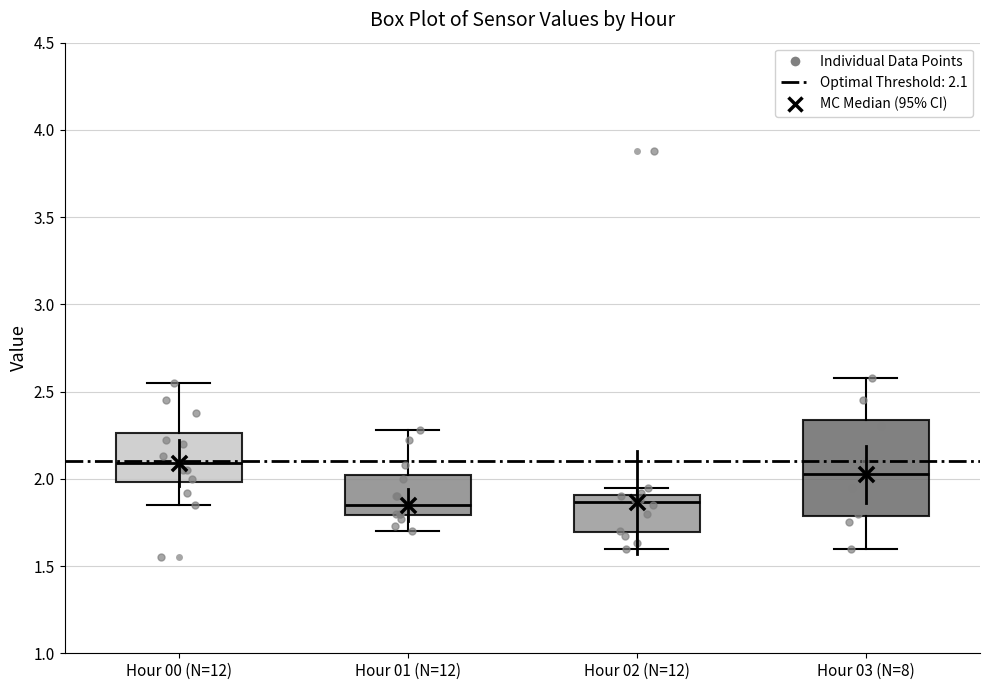

Comparing the boxes themselves (not the whiskers), which one is the tallest?

Hour 03 (N=8)